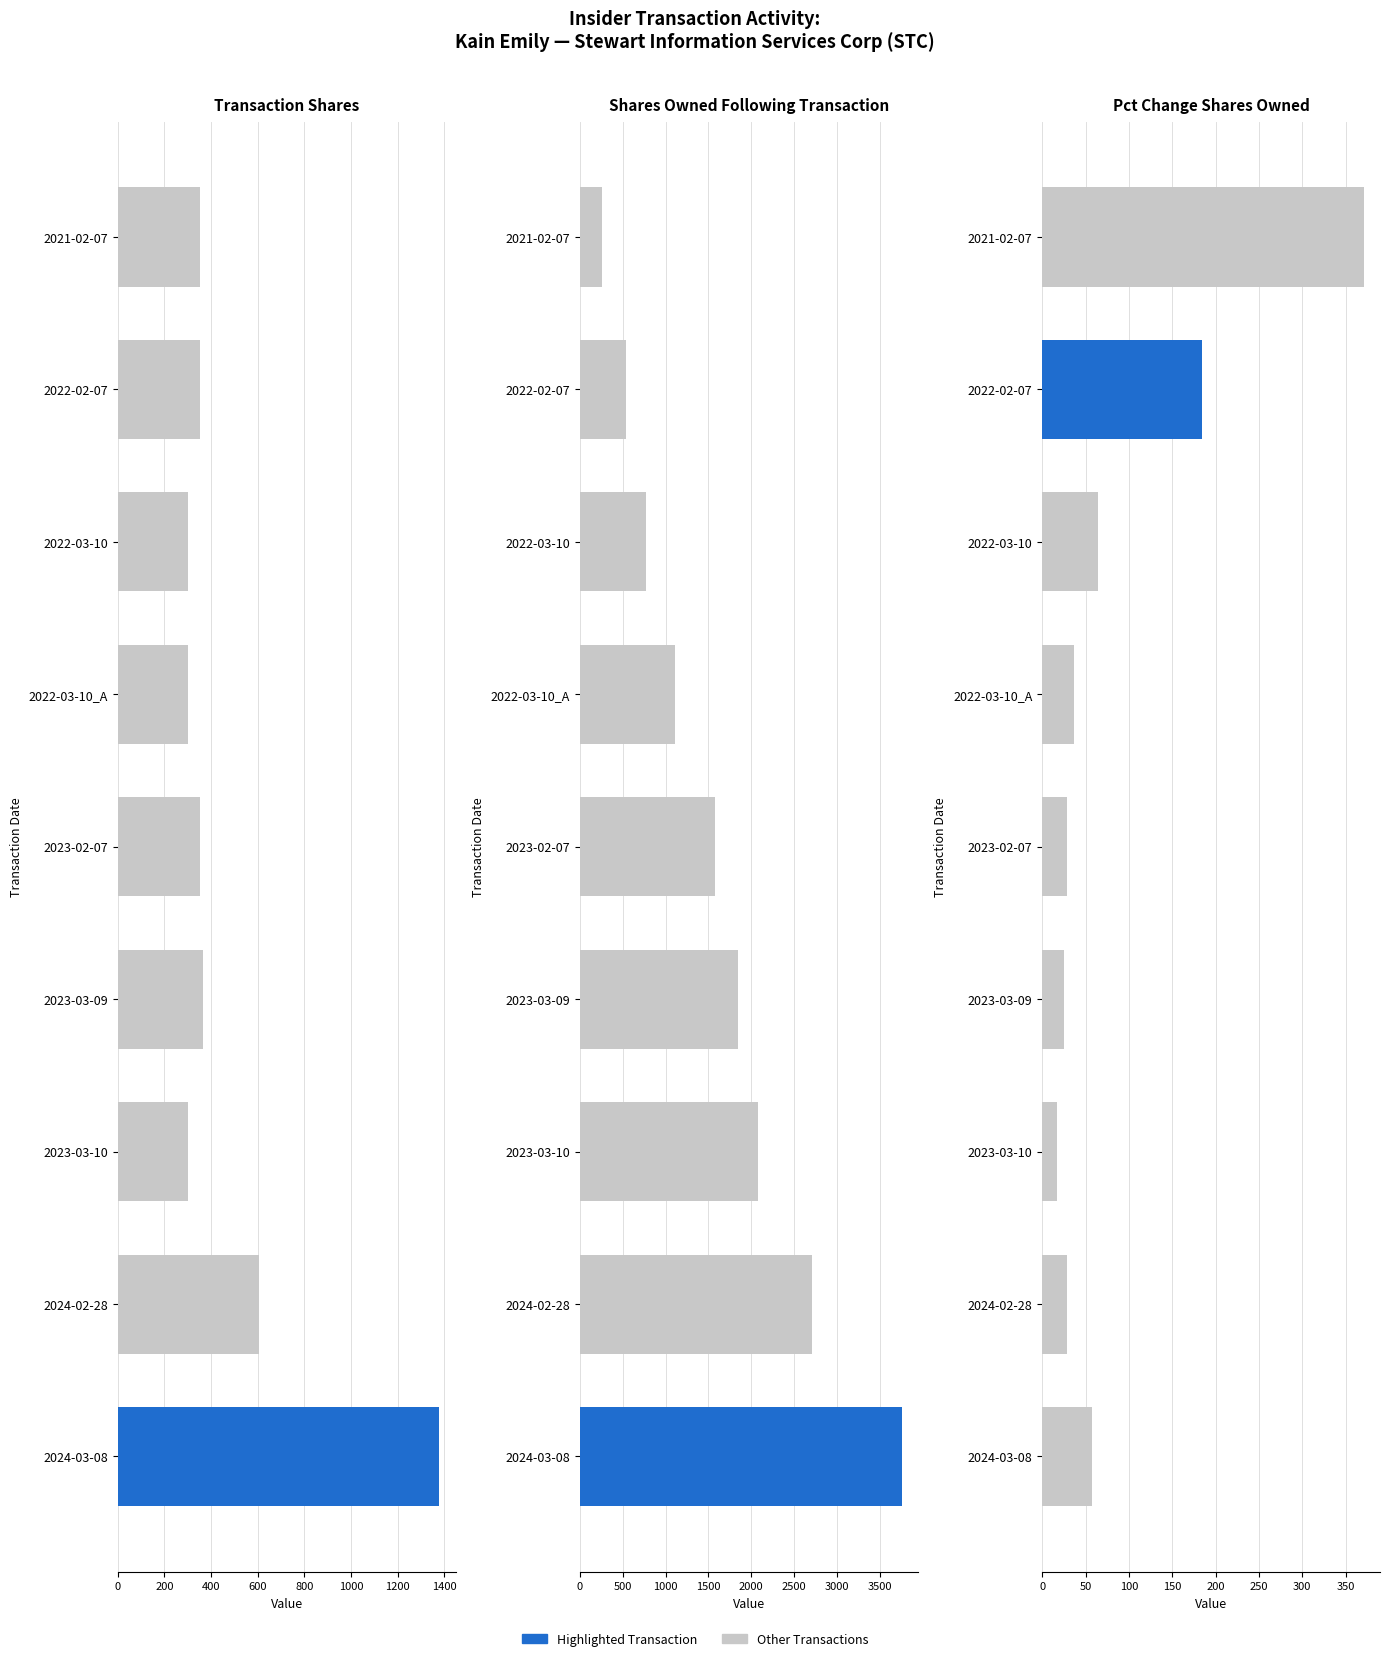

What is the approximate value of Pct Change Shares Owned at 2022-03-10_A?

37